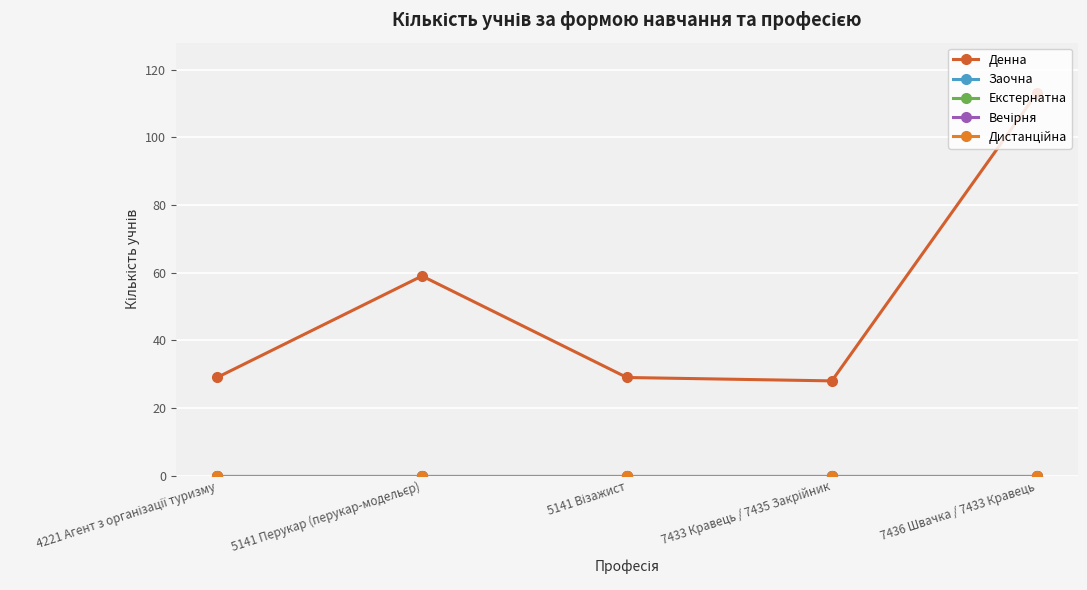

At which category does the chart reach its peak across all series?

7436 Швачка / 7433 Кравець